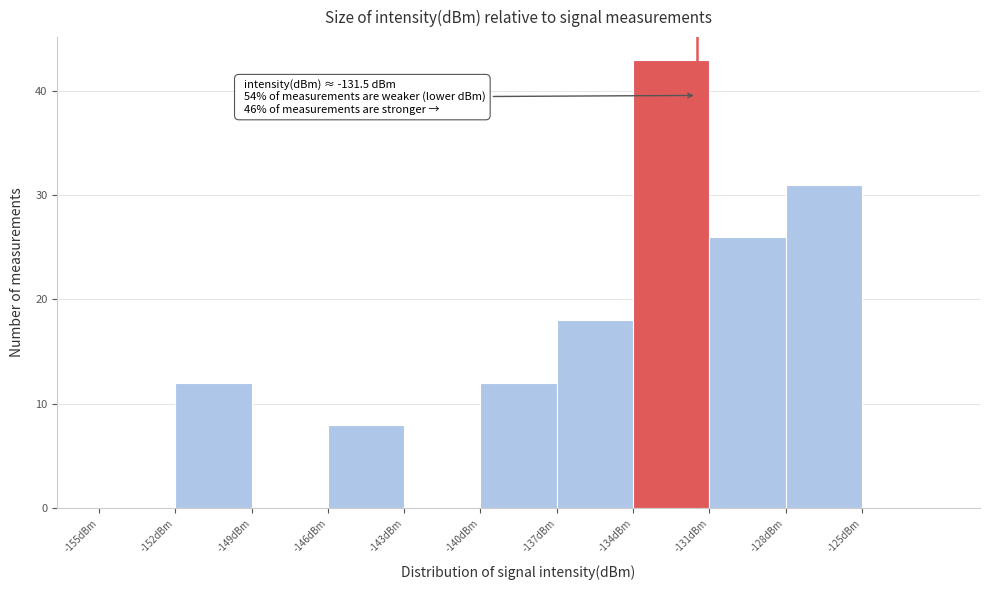

Which range on the x-axis has the tallest bar?

-134 to -131